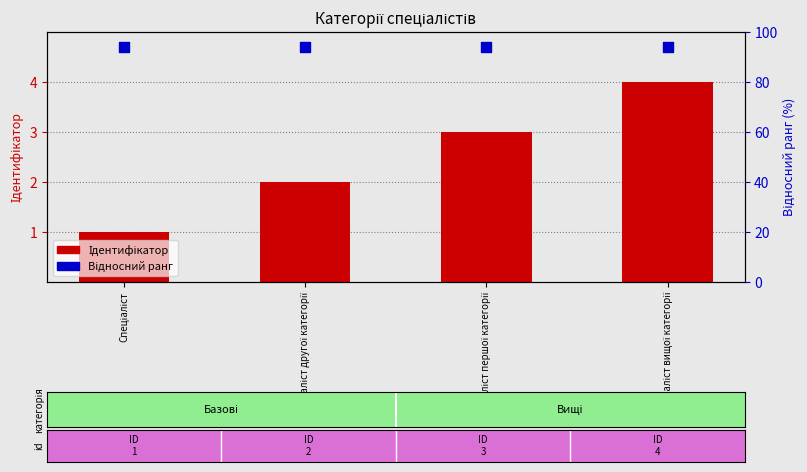

At which category is the sum across all series the highest?

Спеціаліст вищої категорії